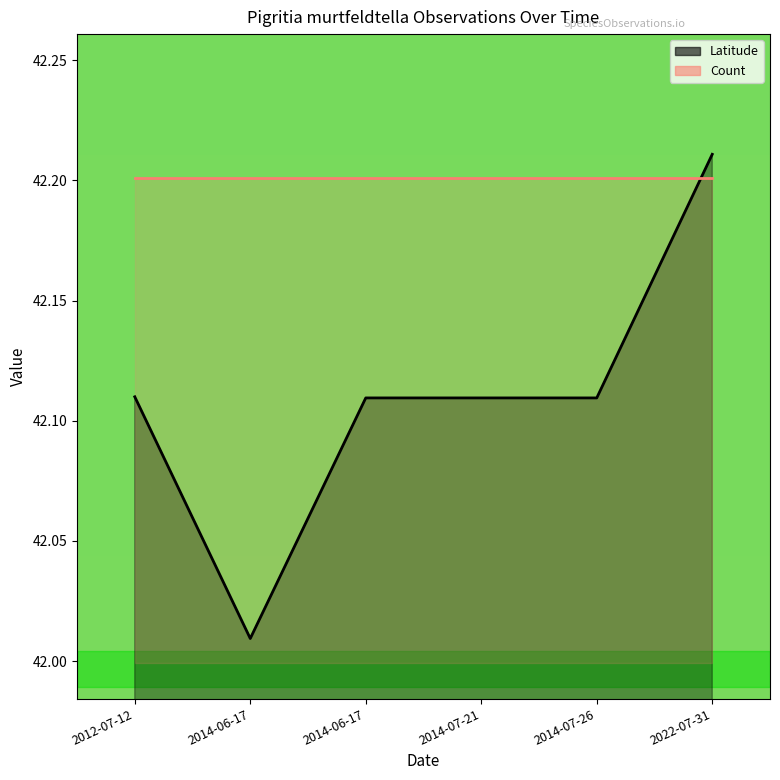

Reading left to right, list all the values displayed in this chart.

Latitude: 42.1	42.0	42.1	42.1	42.1	42.2
Count: 42.2	42.2	42.2	42.2	42.2	42.2